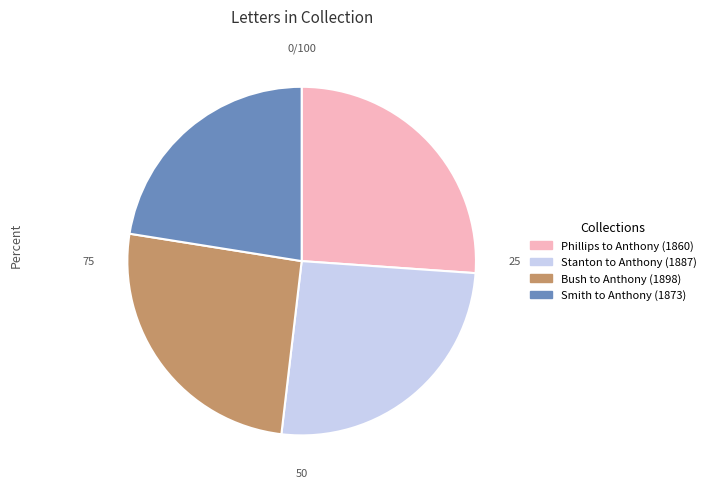

To the nearest percent, what portion does Smith to Anthony (1873) represent?

22%